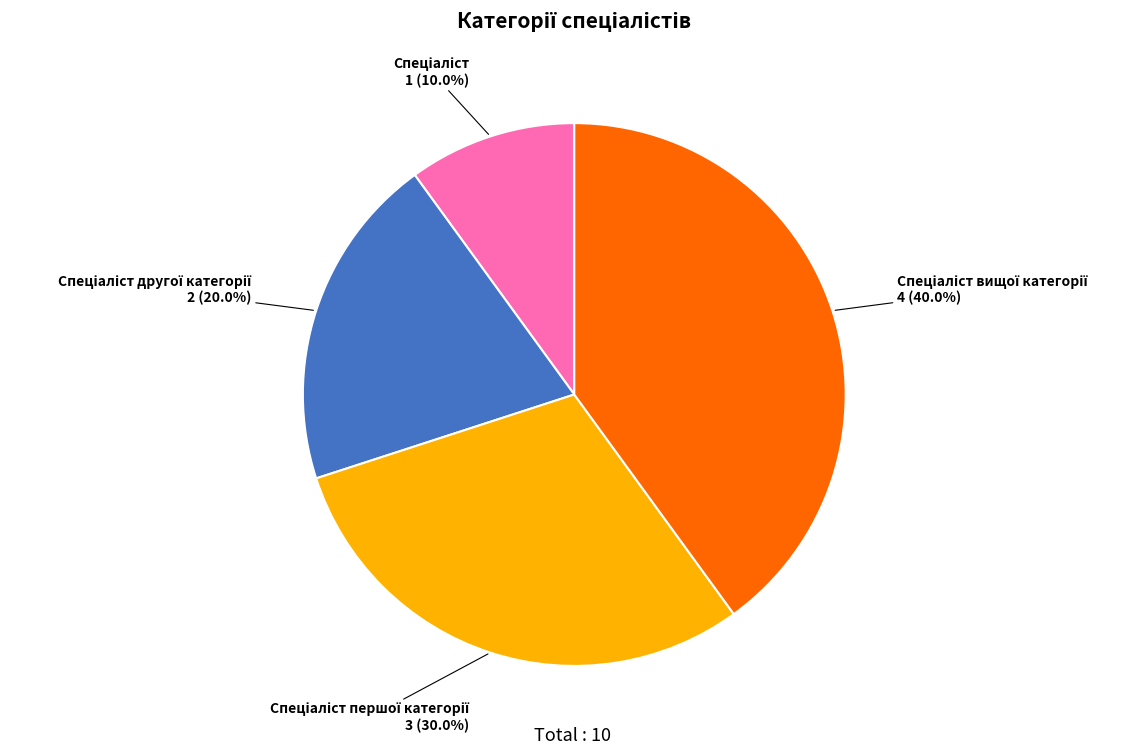

Is there a majority slice in this chart?

No